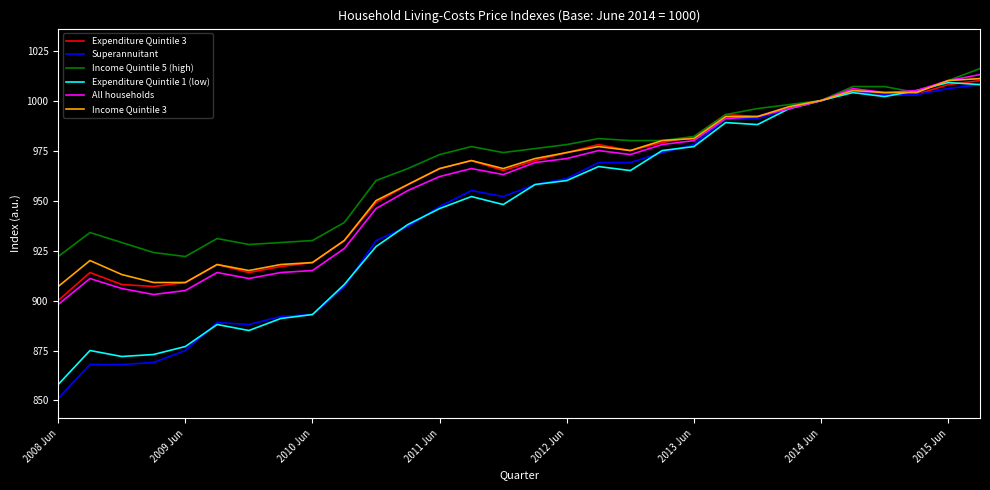

How many categories are shown in the chart?

30